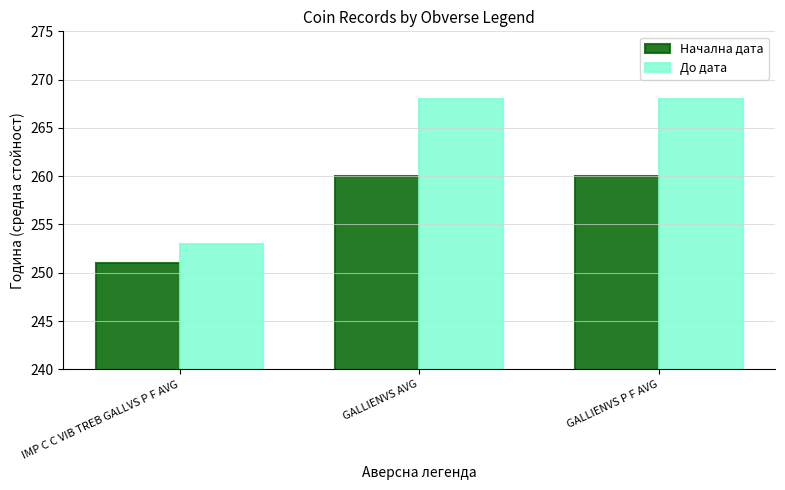

Which series has the largest total across all categories?

До дата